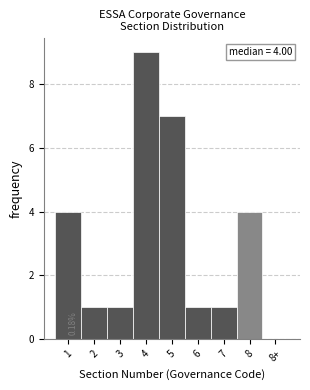

Reading right to left, extract all data points from this chart.

8+=0	8=4	7=1	6=1	5=7	4=9	3=1	2=1	1=4